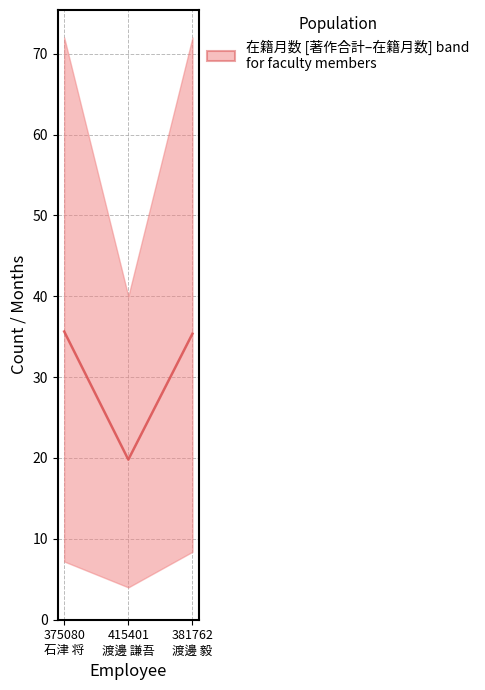

Approximately how many times larger is the value at 381762
渡邊 毅 compared to 375080
石津 将?

1.0